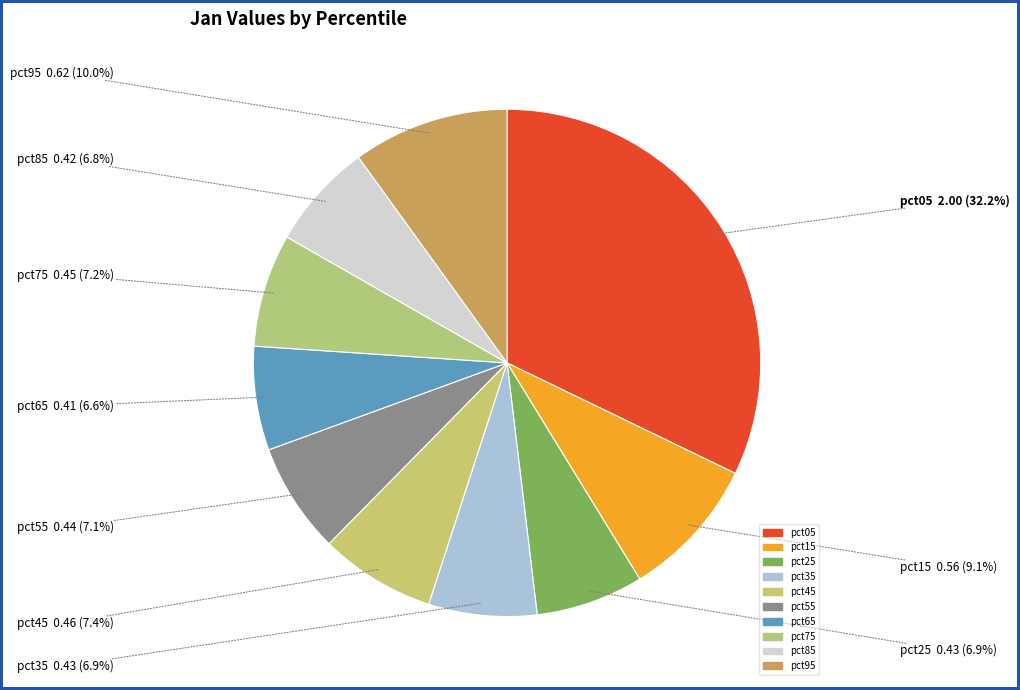

Which category has the biggest portion of the pie?

pct05